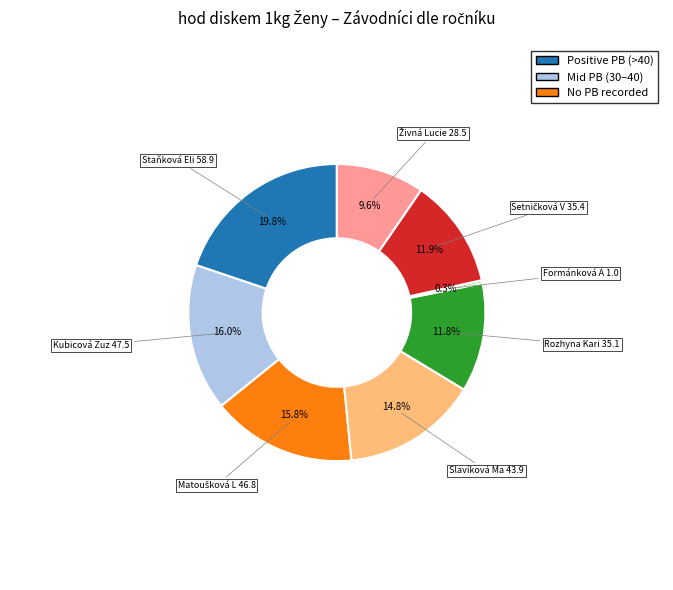

Is there any slice that represents more than half of the pie?

No